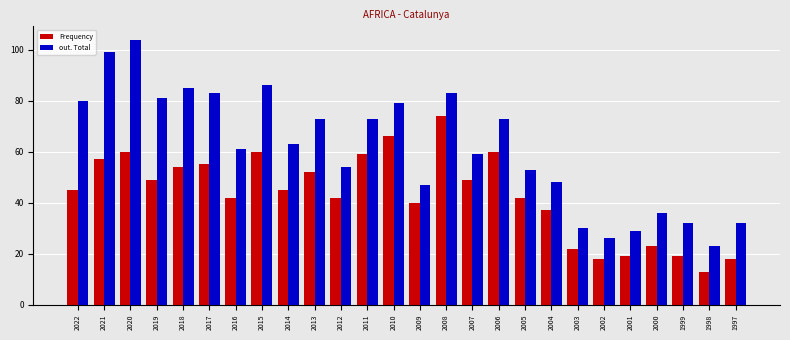

Which series has the widest spread of values?

out. Total